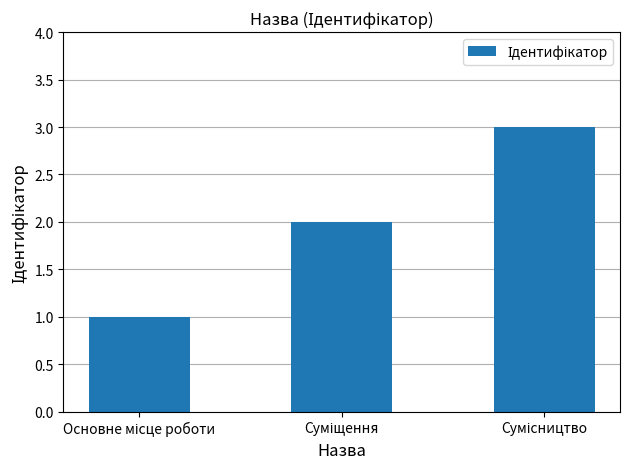

What is the sum of all values?

6